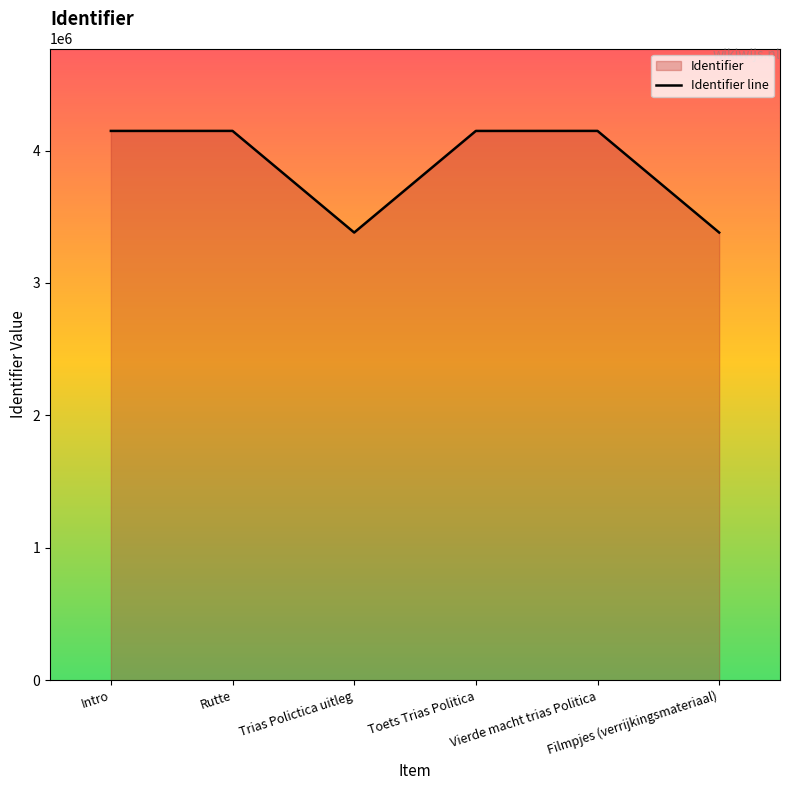

How many lines are shown in the chart?

1